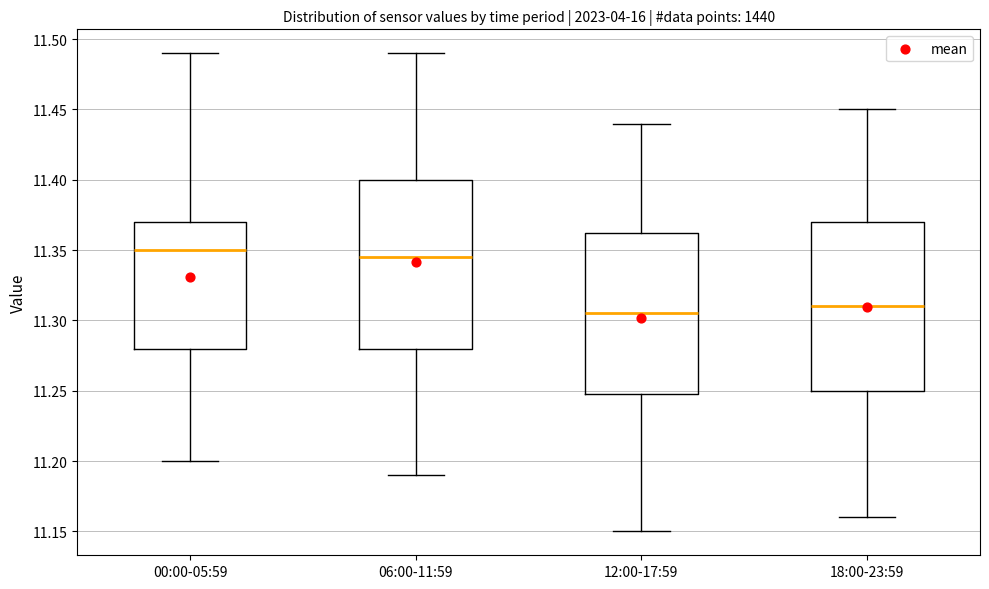

Reading left to right, read every box against the y-axis: the position of its median line, the range the box covers, and the ends of its whiskers. The values are not printed on the chart, so give them approximately, as read against the axis.

00:00-05:59: median 11.350, box 11.280 to 11.370, whiskers 11.200 to 11.490
06:00-11:59: median 11.345, box 11.280 to 11.400, whiskers 11.190 to 11.490
12:00-17:59: median 11.305, box 11.250 to 11.365, whiskers 11.150 to 11.440
18:00-23:59: median 11.310, box 11.250 to 11.370, whiskers 11.160 to 11.450